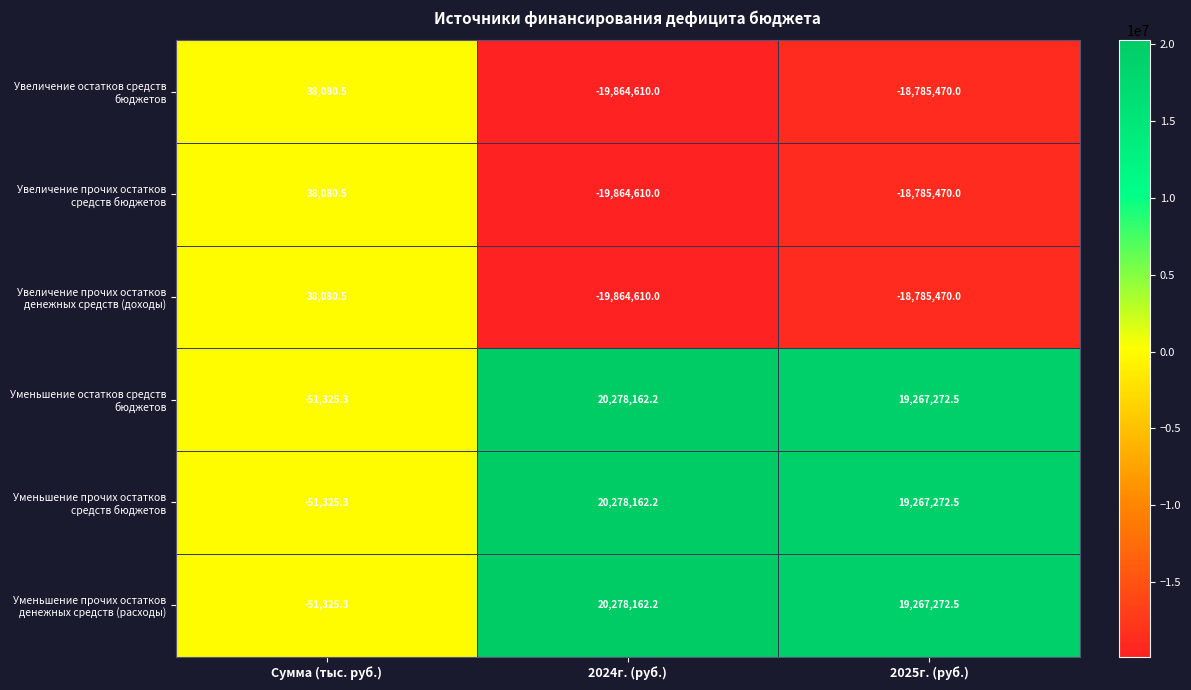

What is the total value across all series at Сумма (тыс. руб.)?

-39734.4